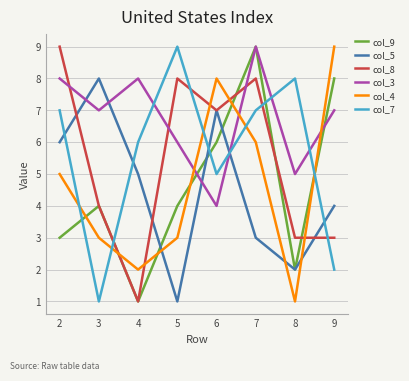

Reading left to right, list all the values displayed in this chart.

col_9: 2=3	3=4	4=1	5=4	6=6	7=9	8=2	9=8
col_5: 2=6	3=8	4=5	5=1	6=7	7=3	8=2	9=4
col_8: 2=9	3=4	4=1	5=8	6=7	7=8	8=3	9=3
col_3: 2=8	3=7	4=8	5=6	6=4	7=9	8=5	9=7
col_4: 2=5	3=3	4=2	5=3	6=8	7=6	8=1	9=9
col_7: 2=7	3=1	4=6	5=9	6=5	7=7	8=8	9=2